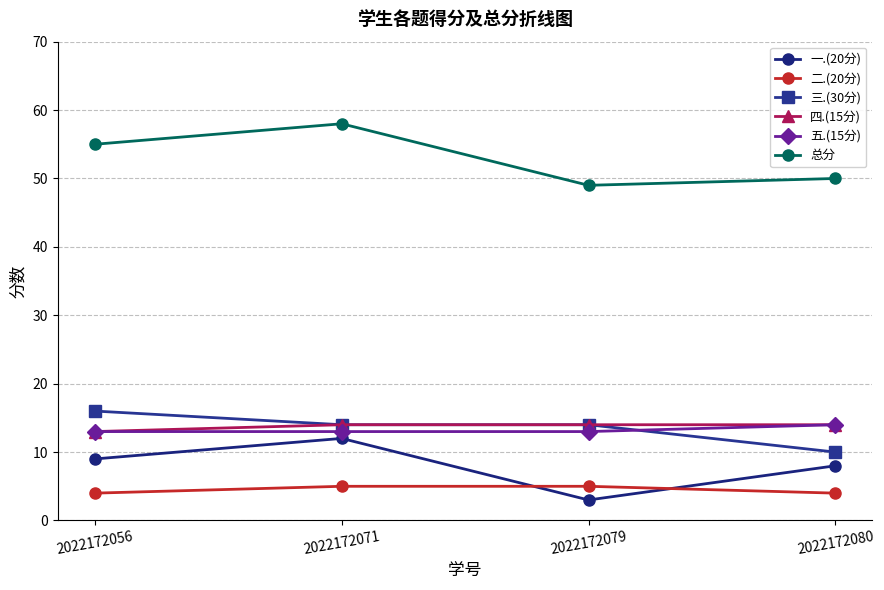

What is the spread (max minus min) of values at 2022172080?

46